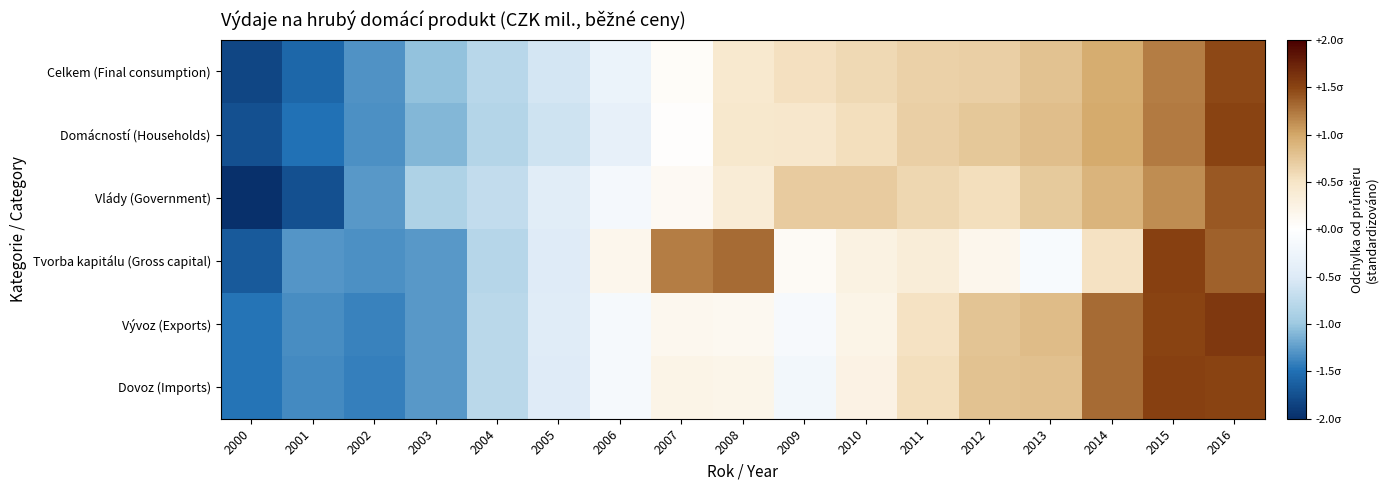

Count the number of categories in the chart.

17